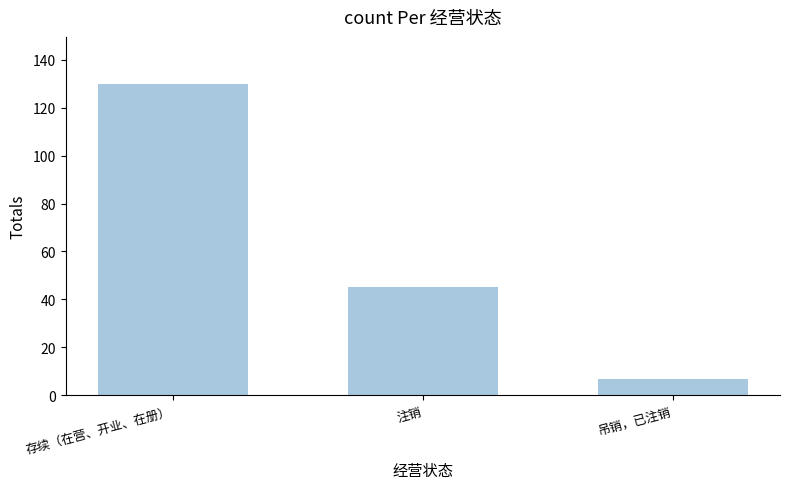

How many bars are there in total?

3